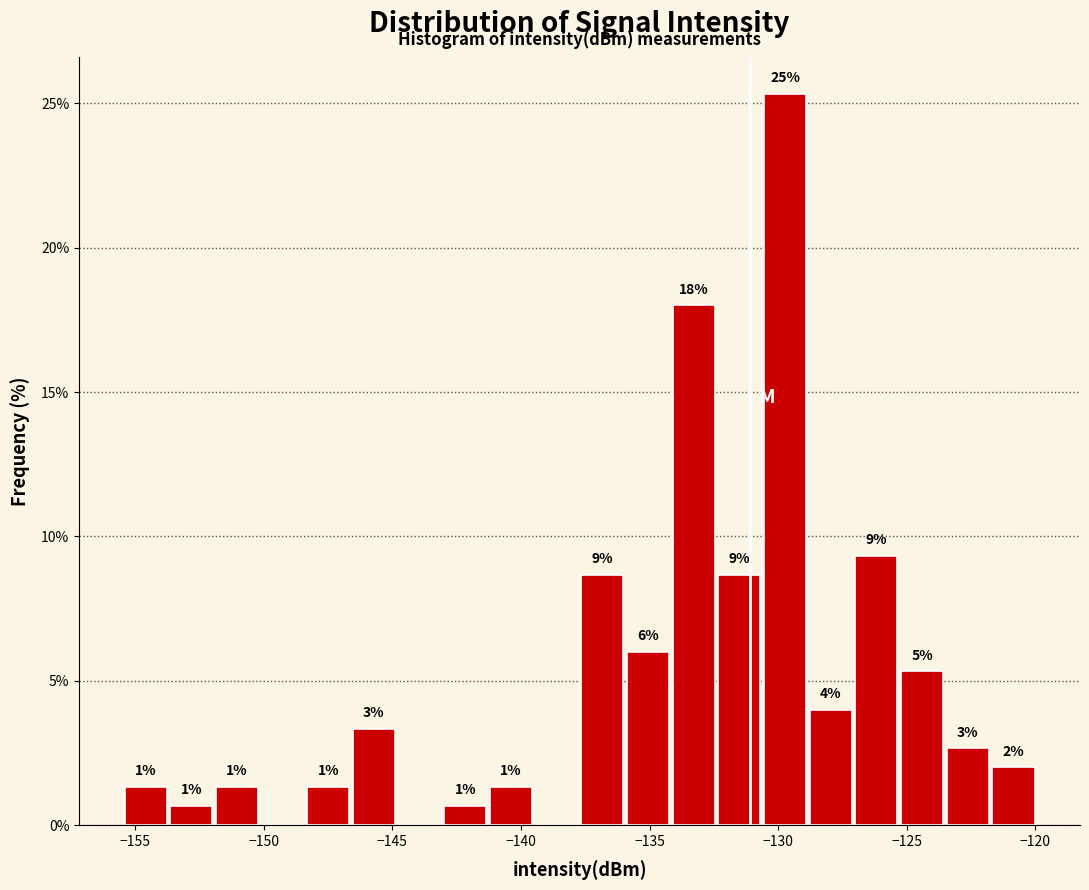

Read against the x-axis, roughly where is the centre of the tallest bar?

-129.5